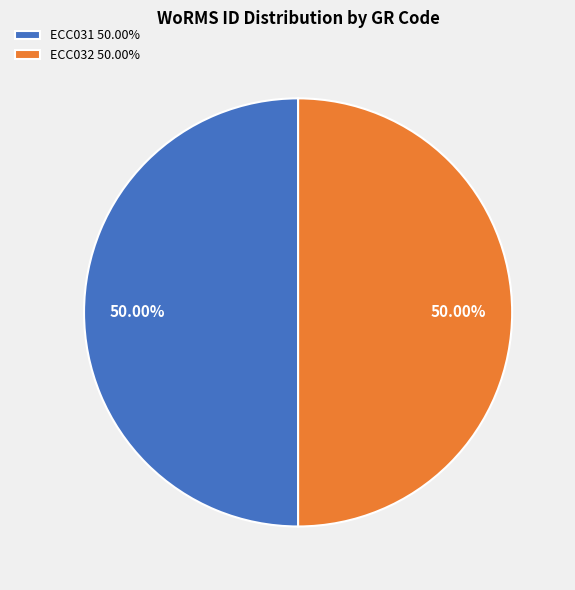

What is the ratio of the value at ECC032 to the value at ECC031?

1.0